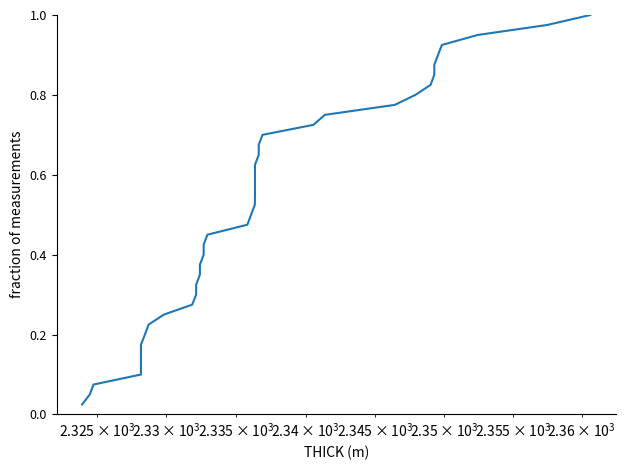

Reading left to right, transcribe all the data shown in this chart.

0.0	0.1	0.1	0.1	0.1	0.1	0.2	0.2	0.2	0.2	0.3	0.3	0.3	0.3	0.4	0.4	0.4	0.5	0.5	0.5	0.5	0.6	0.6	0.6	0.6	0.7	0.7	0.7	0.7	0.8	0.8	0.8	0.8	0.8	0.9	0.9	0.9	0.9	1.0	1.0